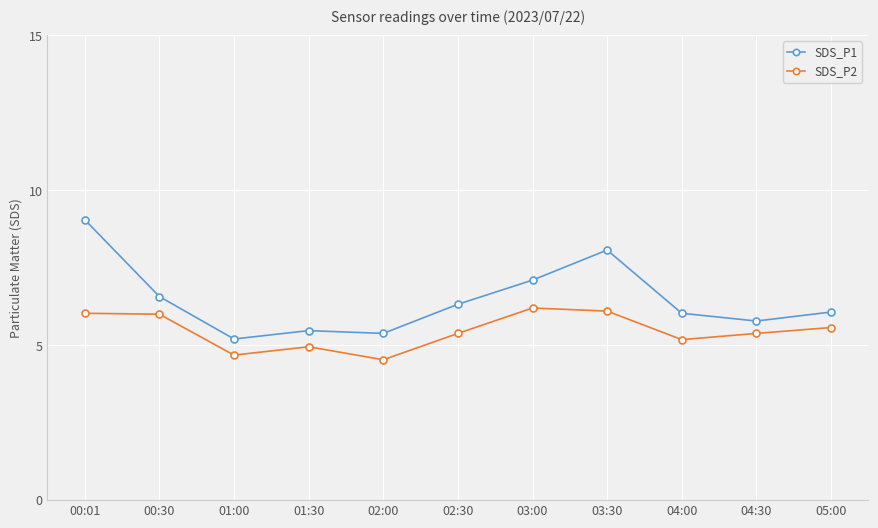

At which category is the sum across all series the highest?

00:01